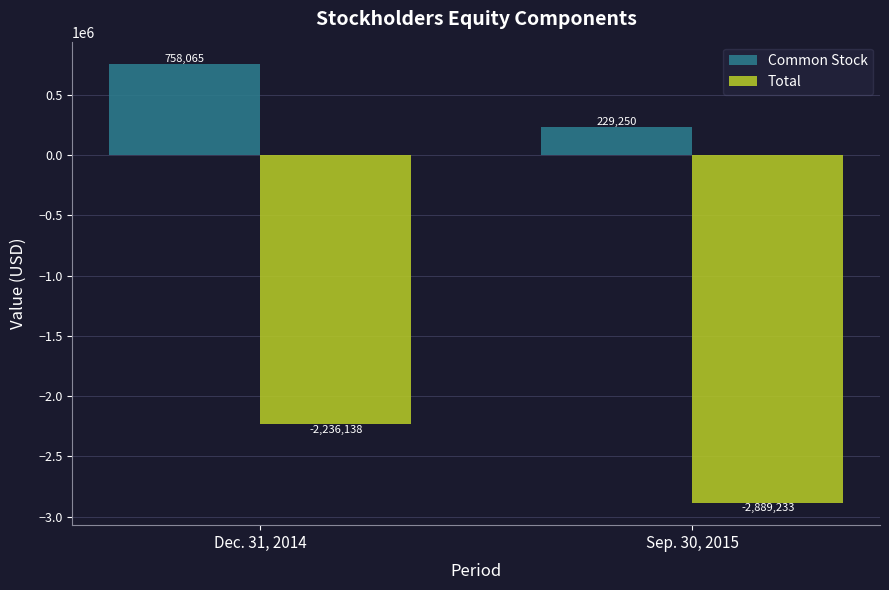

What is the label of the 1st bar from the left?

Dec. 31, 2014